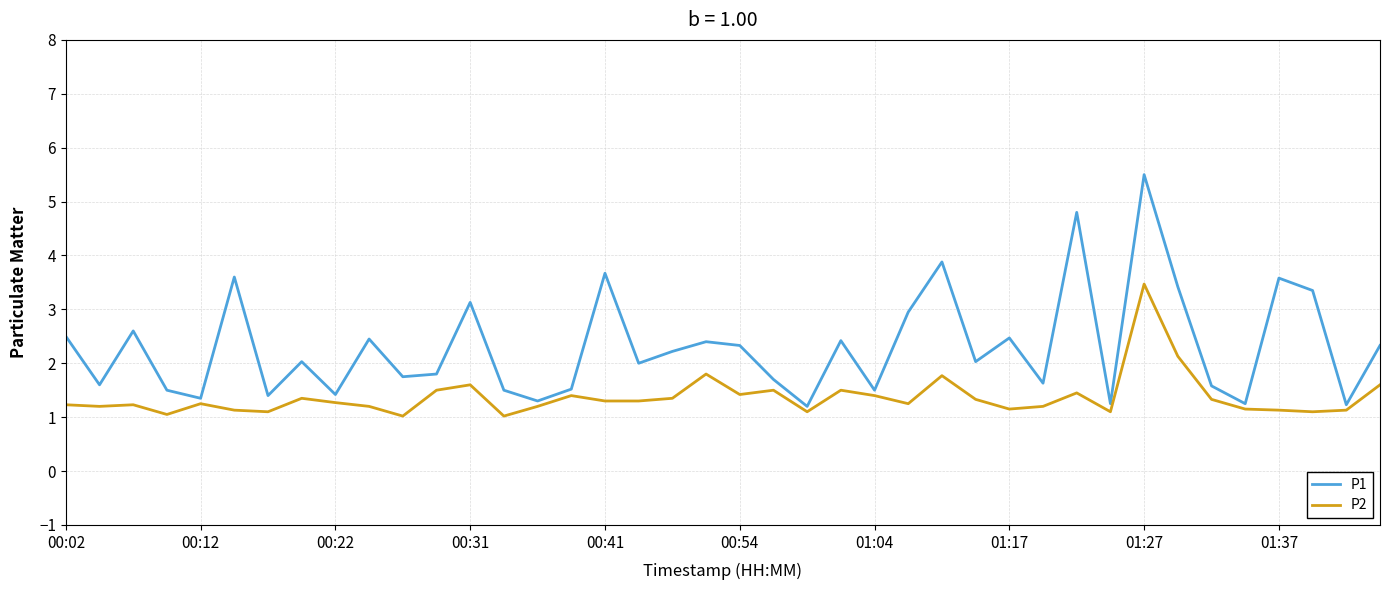

What is the minimum value shown in the chart?

1.0